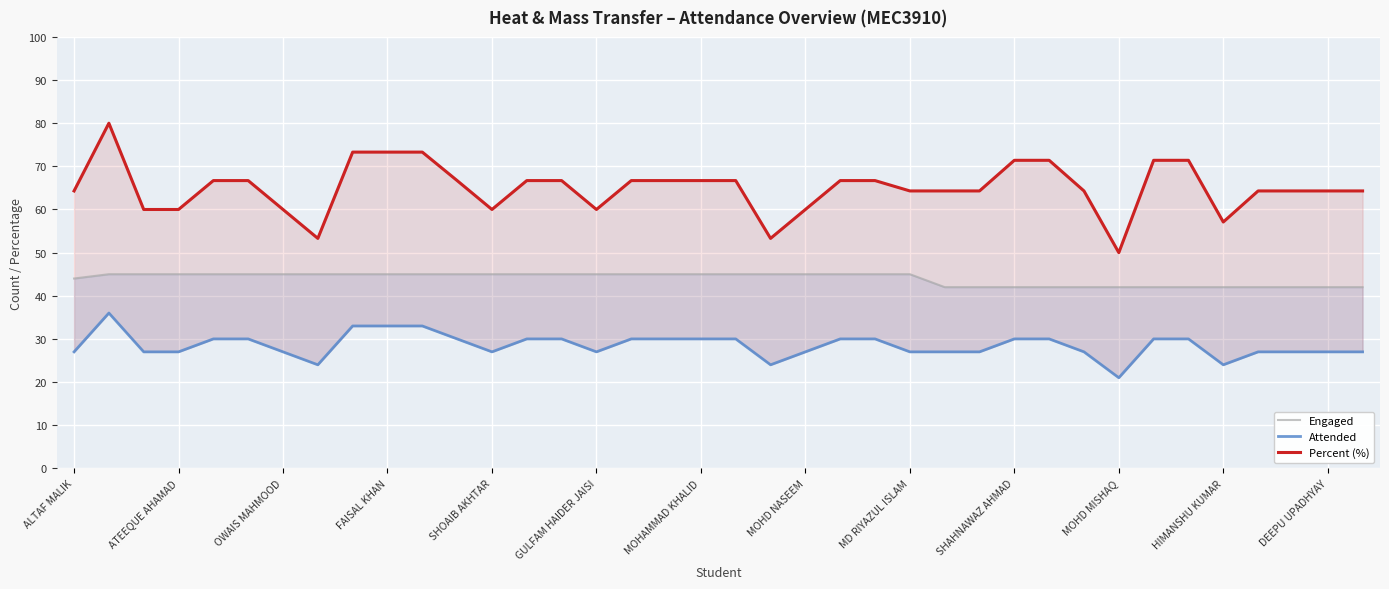

What is the spread (max minus min) of values at 29?

37.3